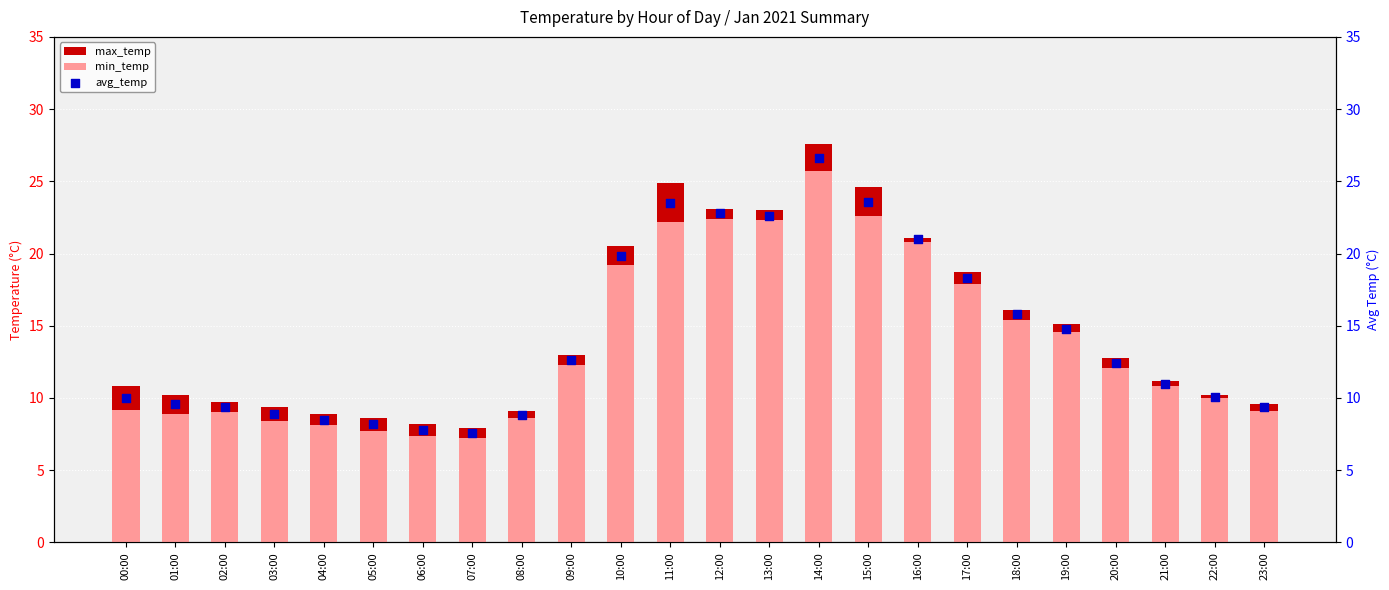

Which series has the largest total across all categories?

max_temp